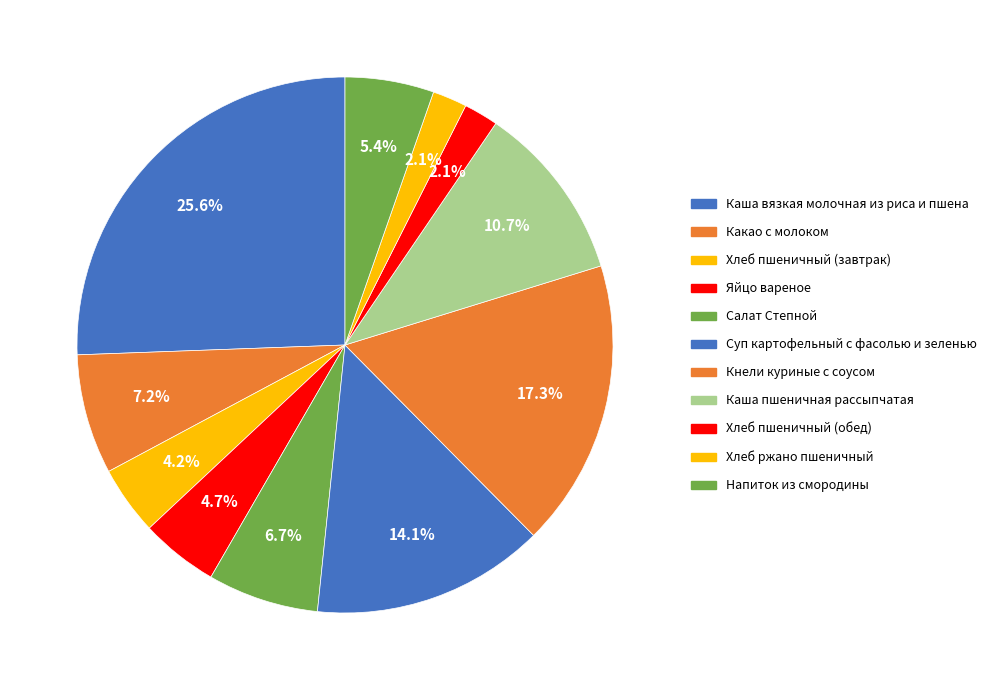

To the nearest percent, what percentage of the pie is Яйцо вареное?

5%